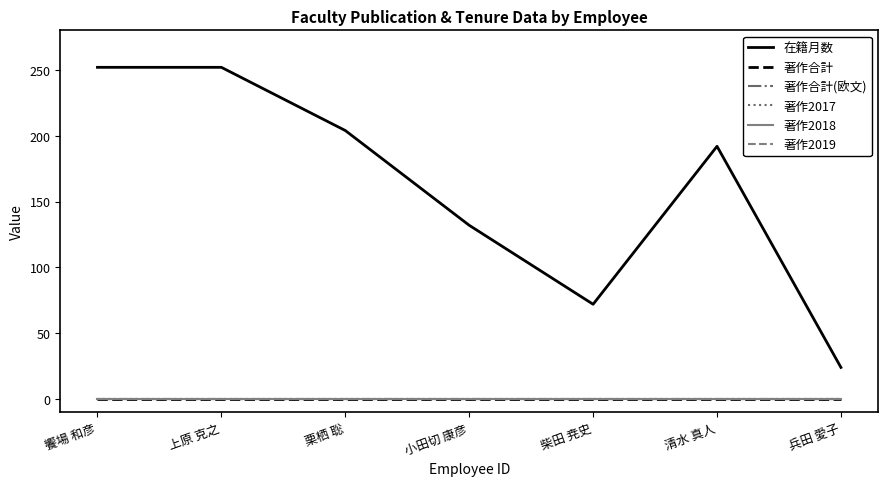

Reading left to right, what are all the values shown in this chart?

在籍月数: 饗場 和彦=252	上原 克之=252	栗栖 聡=204	小田切 康彦=132	柴田 尭史=72	清水 真人=192	兵田 愛子=24
著作合計: 饗場 和彦=0	上原 克之=0	栗栖 聡=0	小田切 康彦=0	柴田 尭史=0	清水 真人=0	兵田 愛子=0
著作合計(欧文): 饗場 和彦=0	上原 克之=0	栗栖 聡=0	小田切 康彦=0	柴田 尭史=0	清水 真人=0	兵田 愛子=0
著作2017: 饗場 和彦=0	上原 克之=0	栗栖 聡=0	小田切 康彦=0	柴田 尭史=0	清水 真人=0	兵田 愛子=0
著作2018: 饗場 和彦=0	上原 克之=0	栗栖 聡=0	小田切 康彦=0	柴田 尭史=0	清水 真人=0	兵田 愛子=0
著作2019: 饗場 和彦=0	上原 克之=0	栗栖 聡=0	小田切 康彦=0	柴田 尭史=0	清水 真人=0	兵田 愛子=0